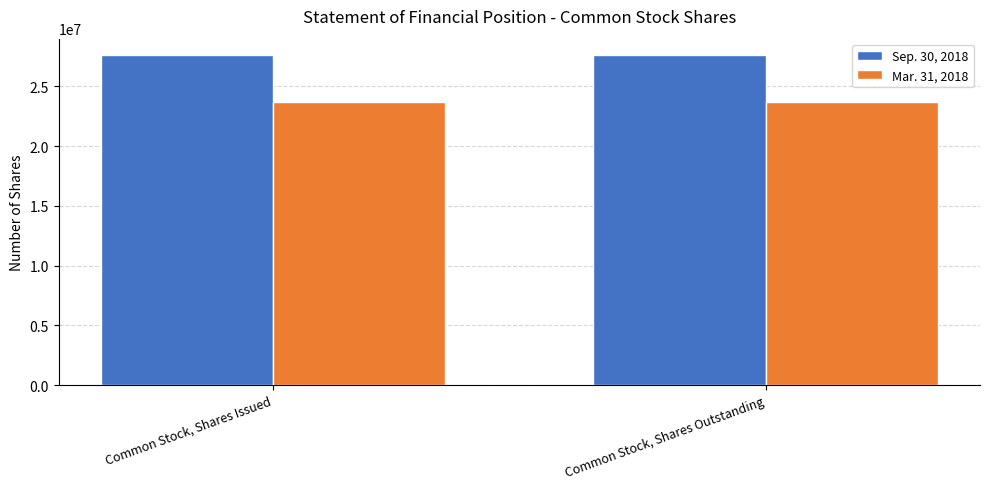

True or false: Mar. 31, 2018 has a value of 23713602 at Common Stock, Shares Issued.

True